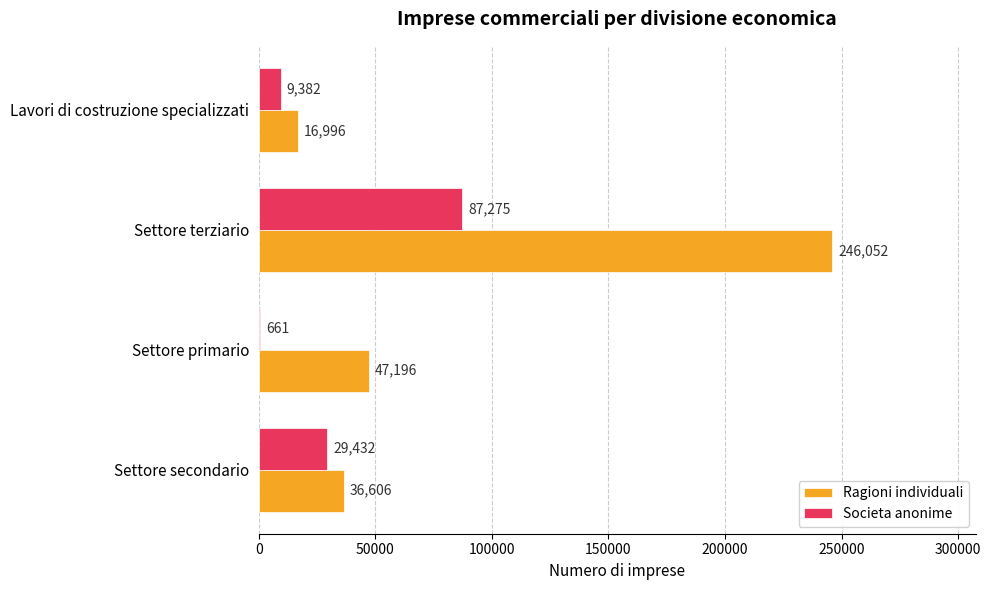

The Societa anonime series shows 9382 at Lavori di costruzione specializzati. True or false?

True